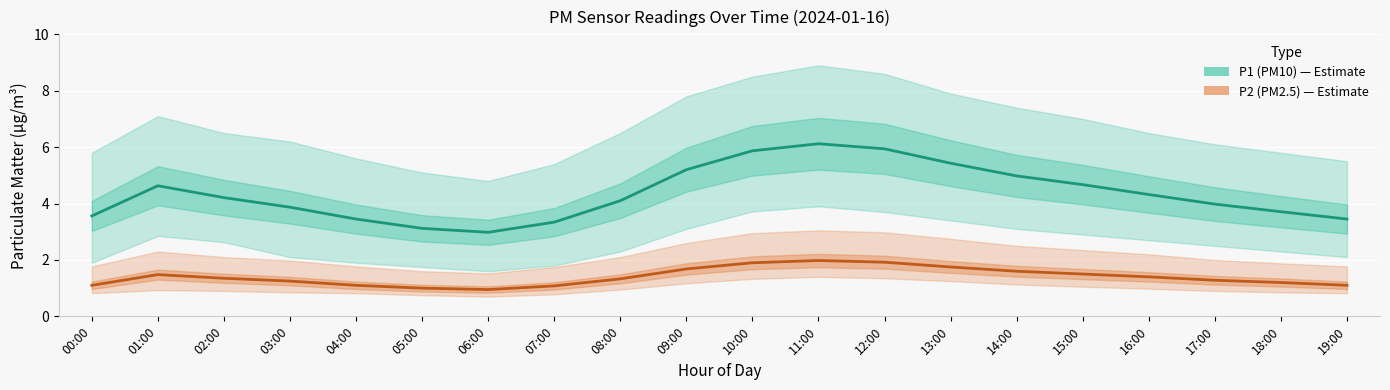

What is the spread (max minus min) of values at 03:00?

2.6